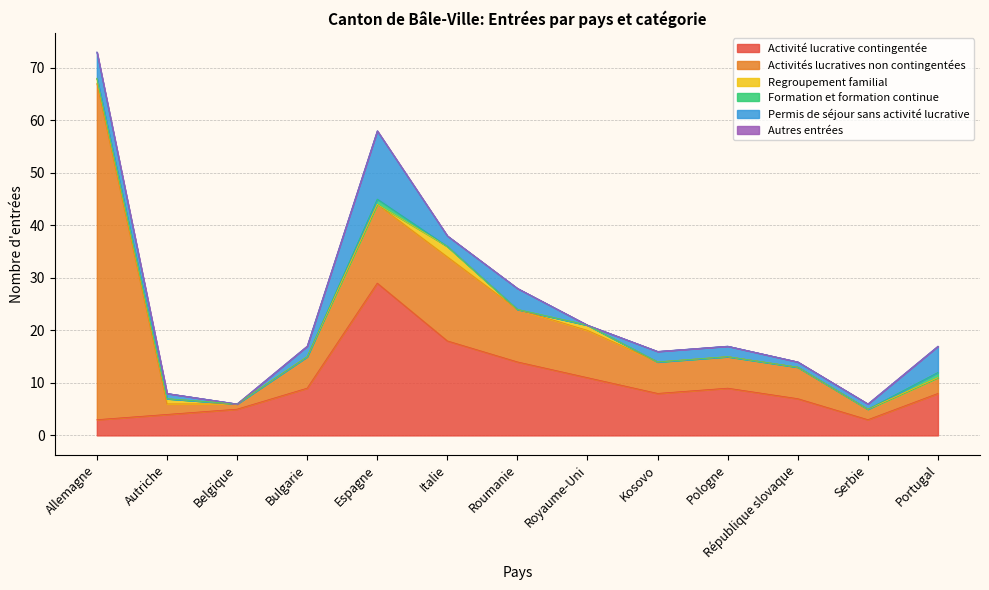

True or false: Activité lucrative contingentée and Autres entrées intersect in this chart.

False